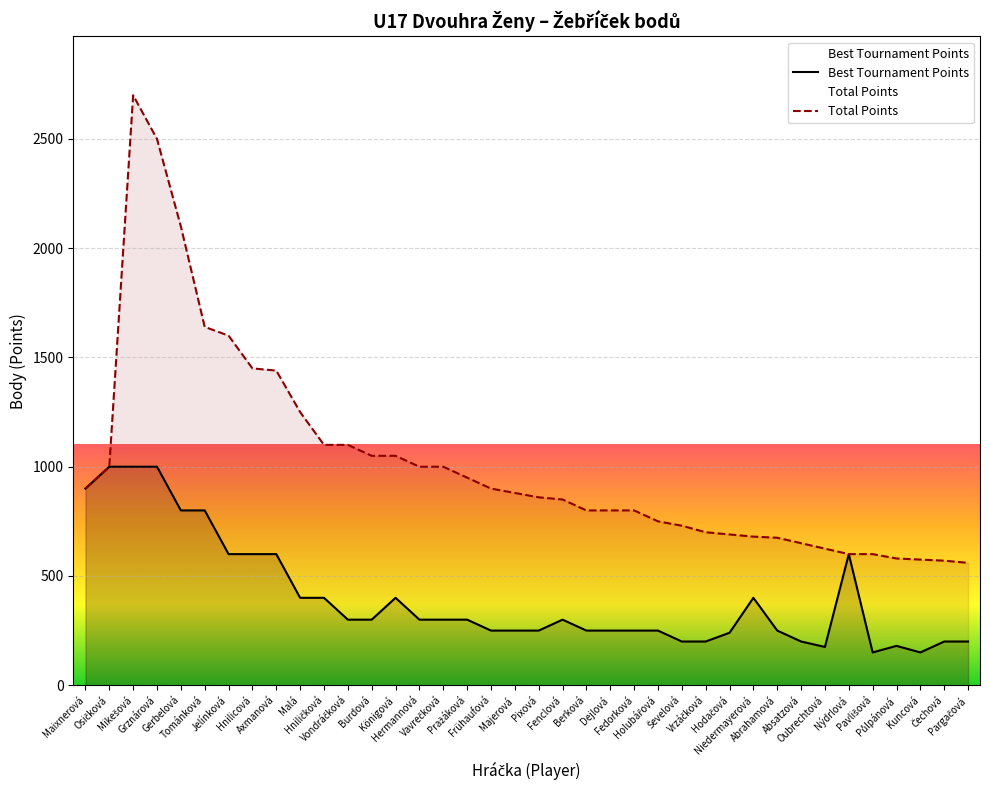

True or false: Total Points and Best Tournament Points cross at least once.

False